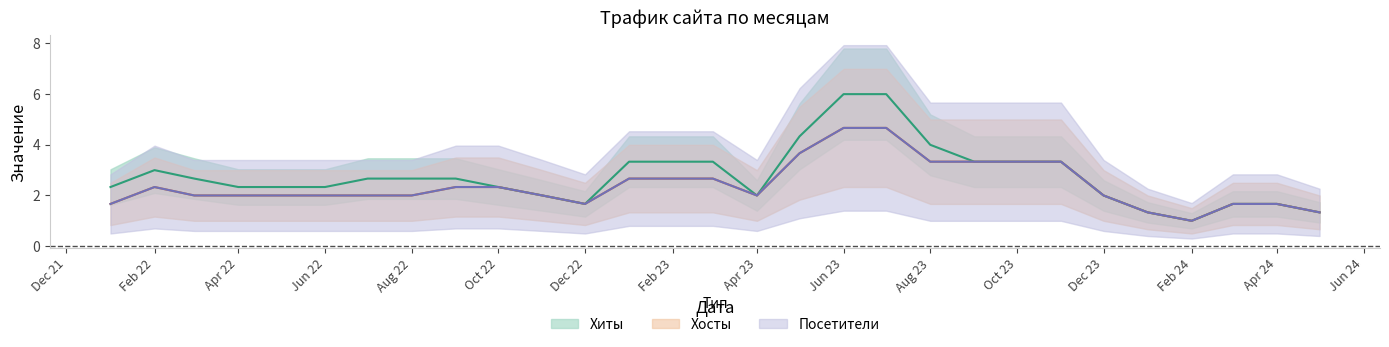

What is the label of the 9th point from the right?

2023-09